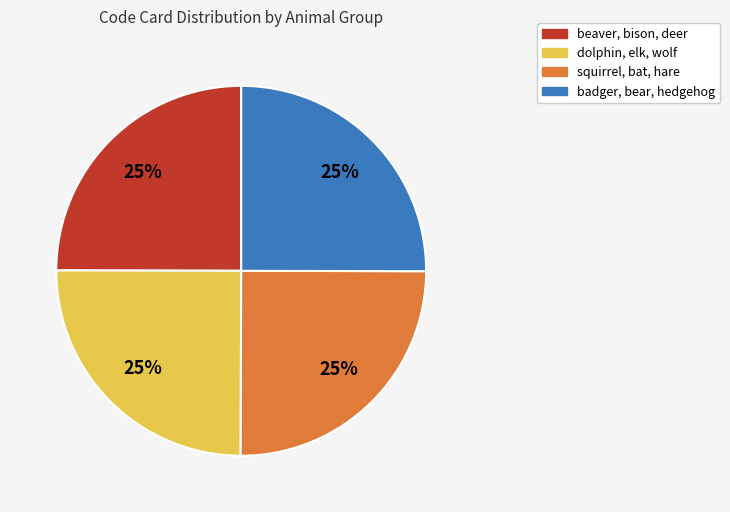

How many slices are in this pie chart?

4